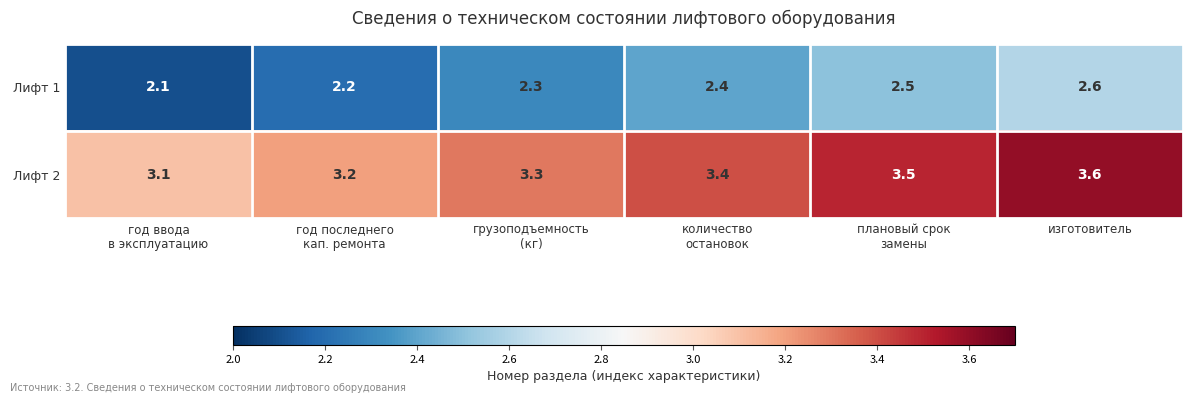

Count the Лифт 1 values in the range 2 to 3.

6